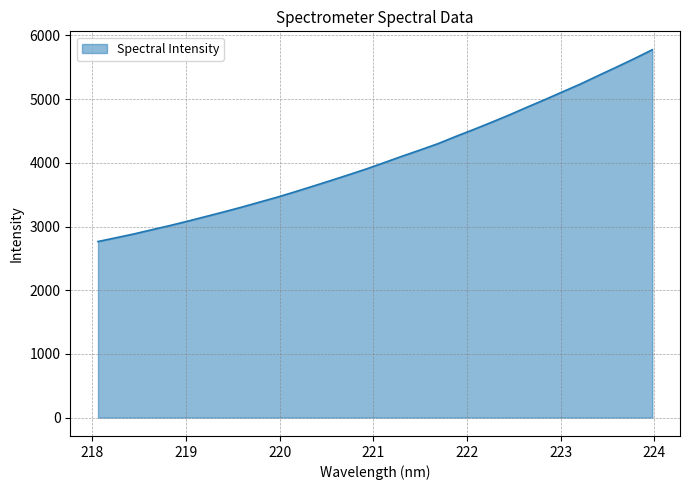

What is the smallest value displayed?

2764.8